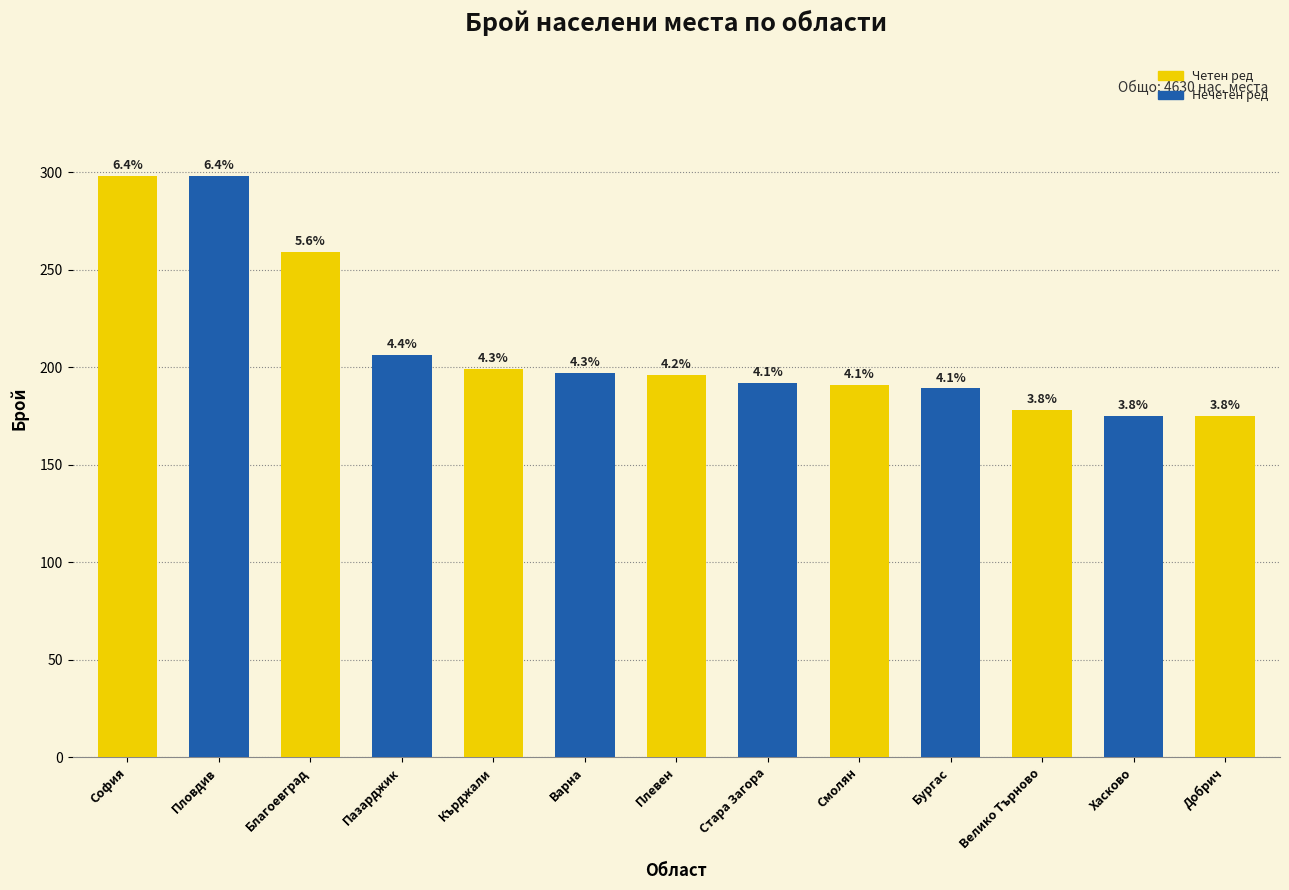

How many bars are there in total?

13